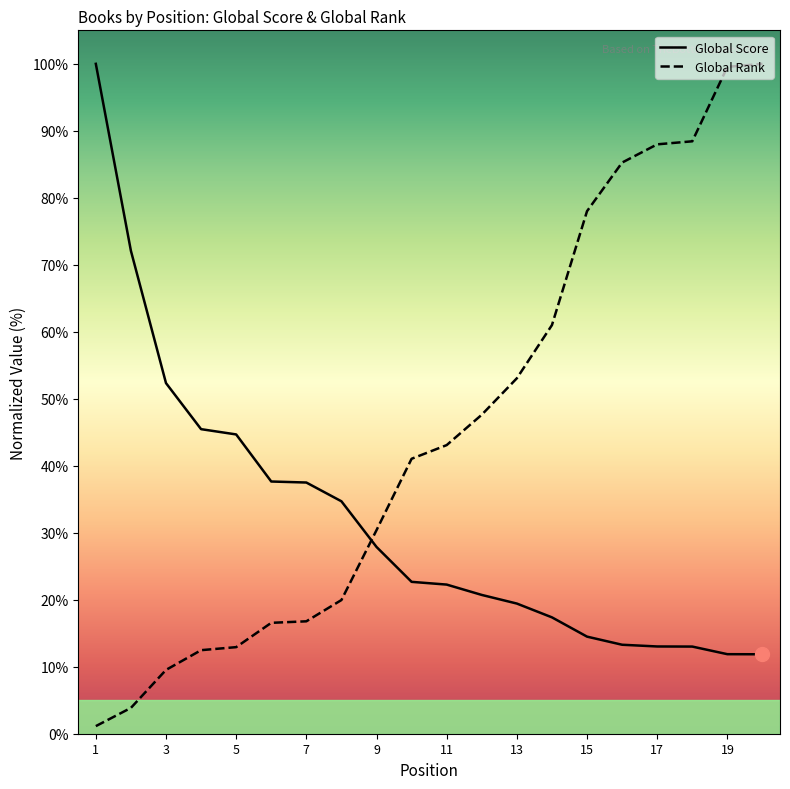

Is this an area chart (filled region under the line)?

No